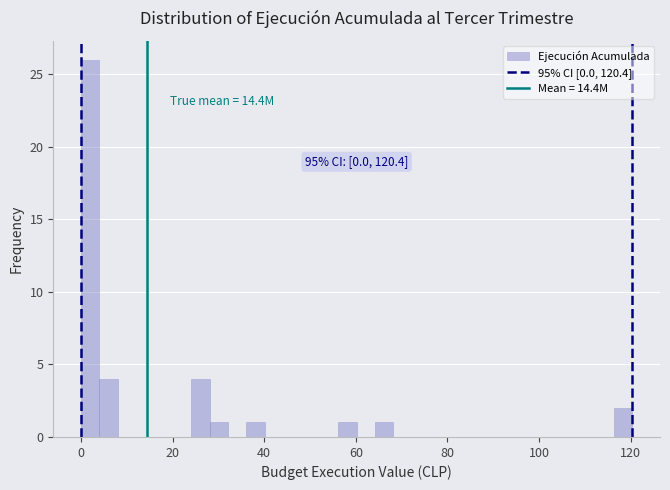

Around what value on the x-axis is the tallest bar? Give the approximate position of its centre, as read against the axis.

2